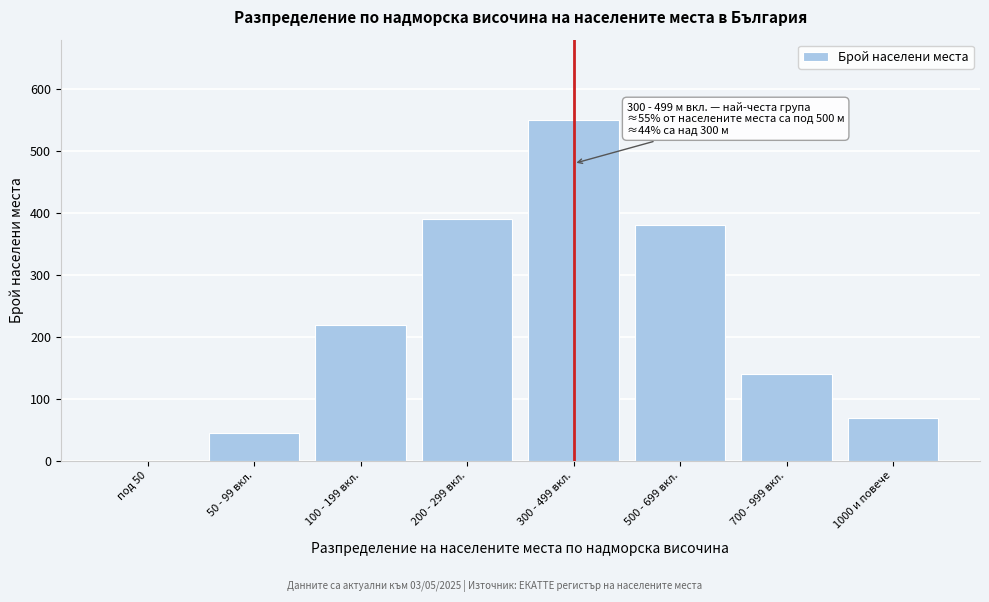

Reading left to right, extract all data points from this chart.

под 50=0	50 - 99 вкл.=45	100 - 199 вкл.=220	200 - 299 вкл.=390	300 - 499 вкл.=550	500 - 699 вкл.=380	700 - 999 вкл.=140	1000 и повече=70